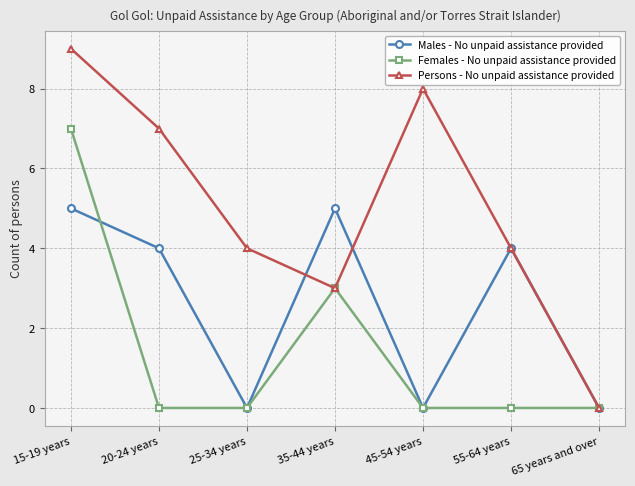

What is the label of the 7th point from the right?

15-19 years